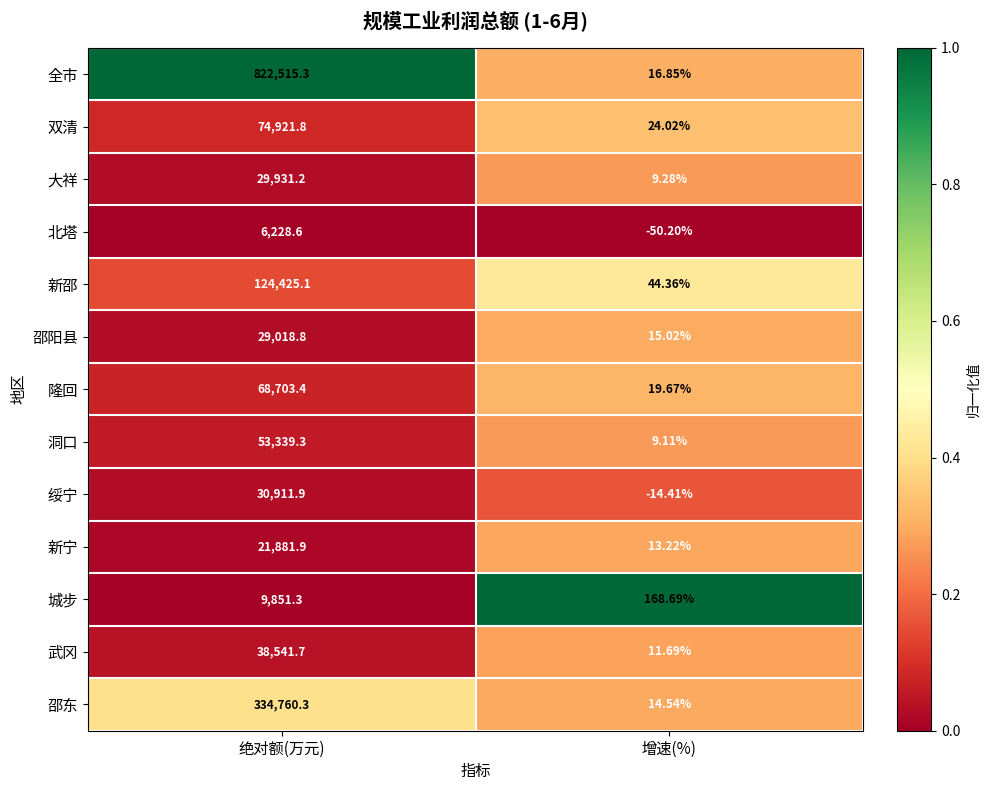

Between 绝对额(万元) and 增速(%), which series saw the biggest shift?

全市